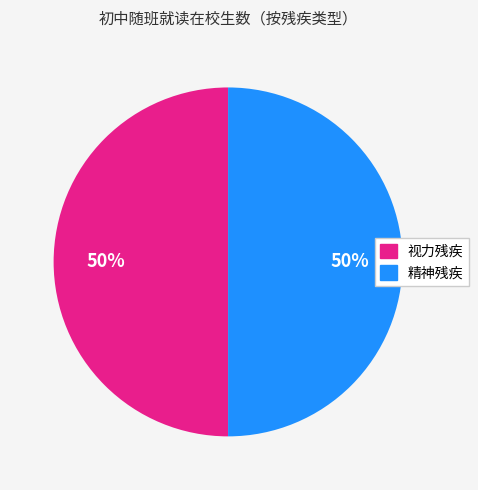

To the nearest percent, what is the average slice percentage?

50%